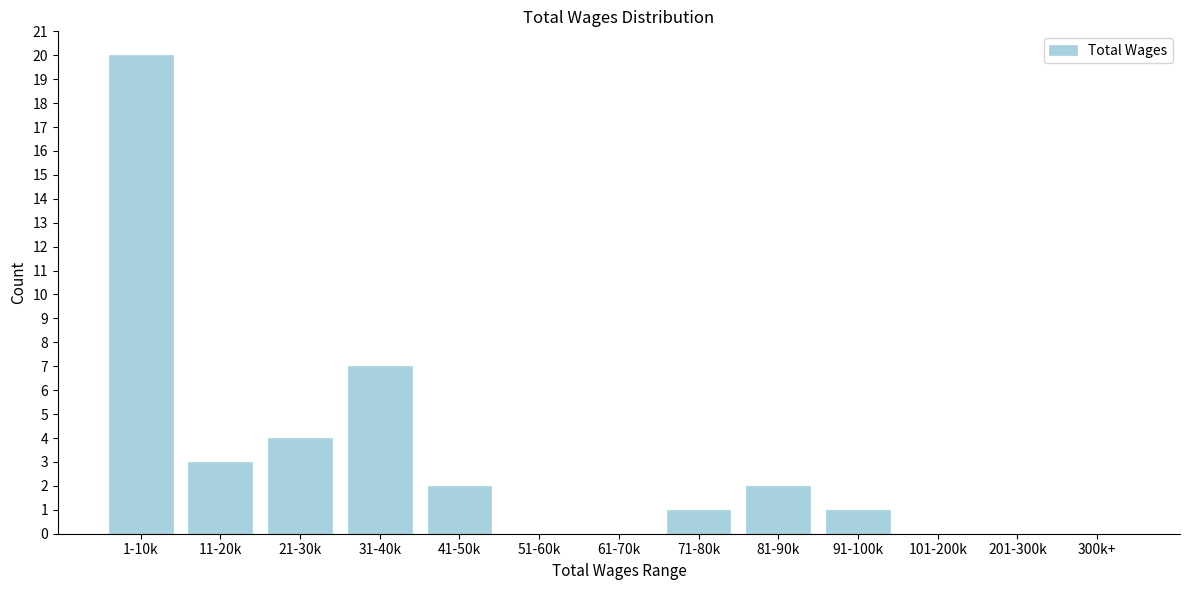

Reading left to right, list all the values displayed in this chart.

1-10k=20	11-20k=3	21-30k=4	31-40k=7	41-50k=2	51-60k=0	61-70k=0	71-80k=1	81-90k=2	91-100k=1	101-200k=0	201-300k=0	300k+=0